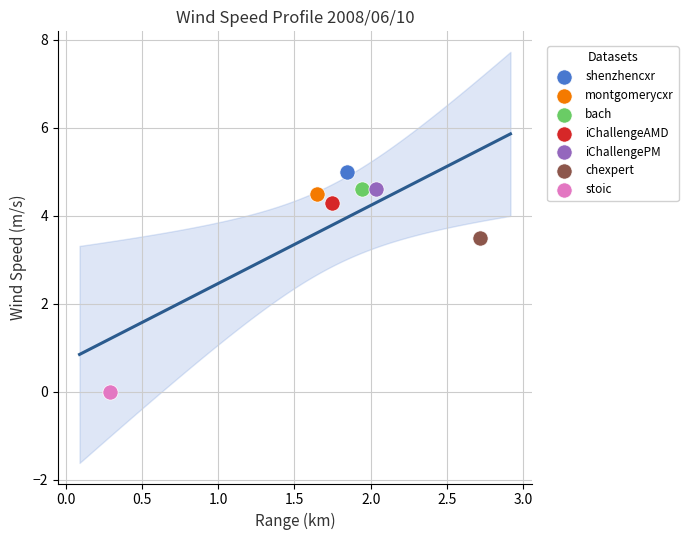

Which series contains the highest Y value?

shenzhencxr